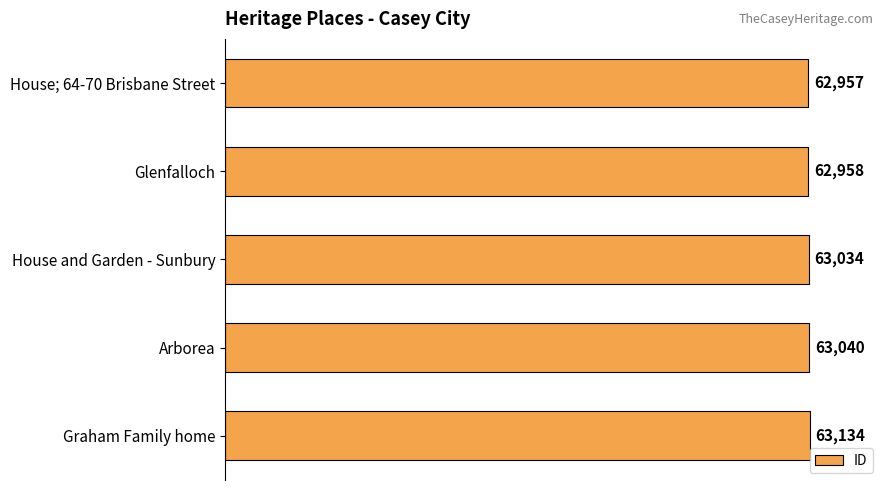

What is the difference between the maximum and minimum values?

177